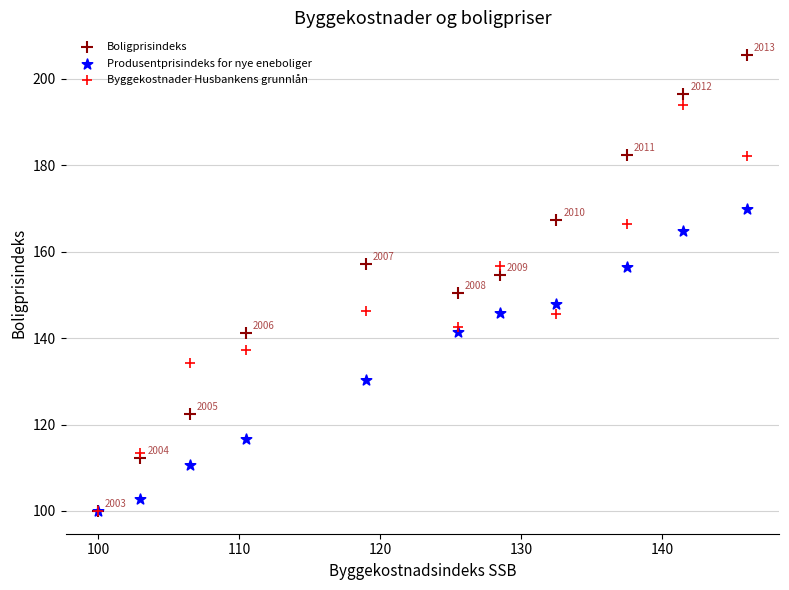

What are all the series names shown in the legend?

Boligprisindeks, Produsentprisindeks for nye eneboliger, Byggekostnader Husbankens grunnlån